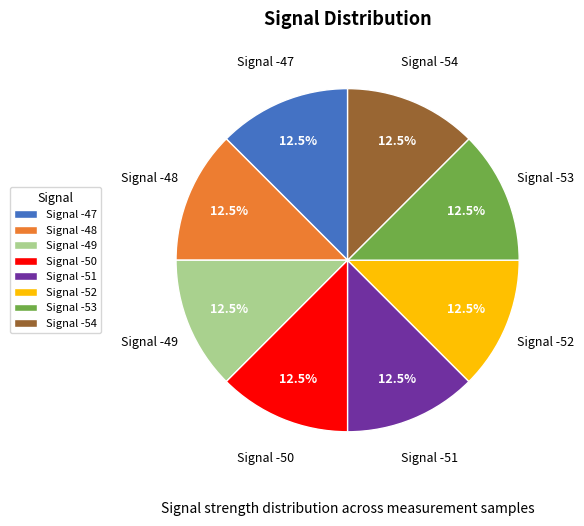

Is there any slice that represents more than half of the pie?

No